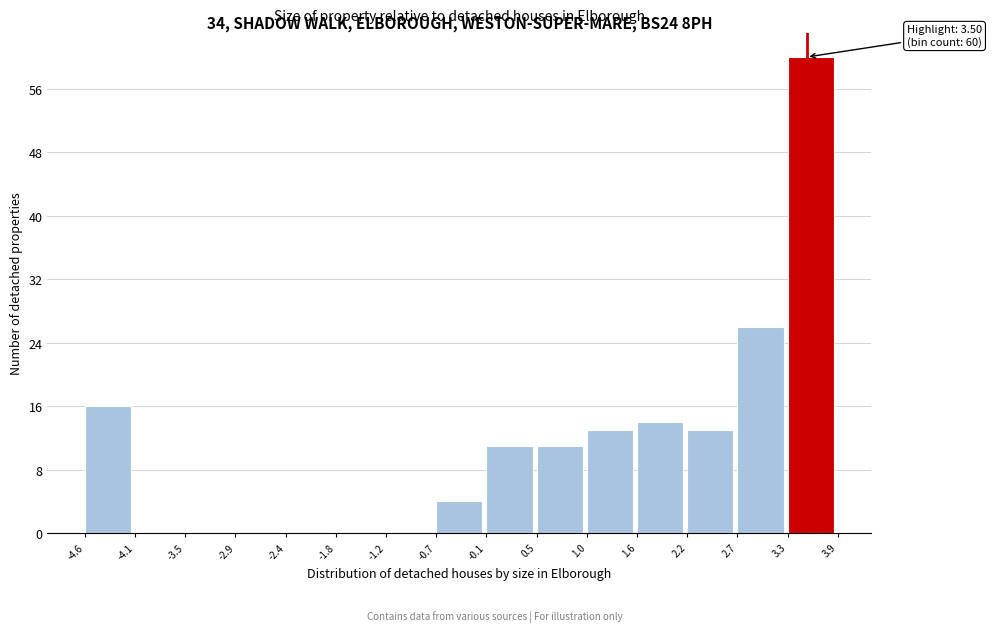

Over which range of the x-axis is the bar tallest?

3.3 to 3.9